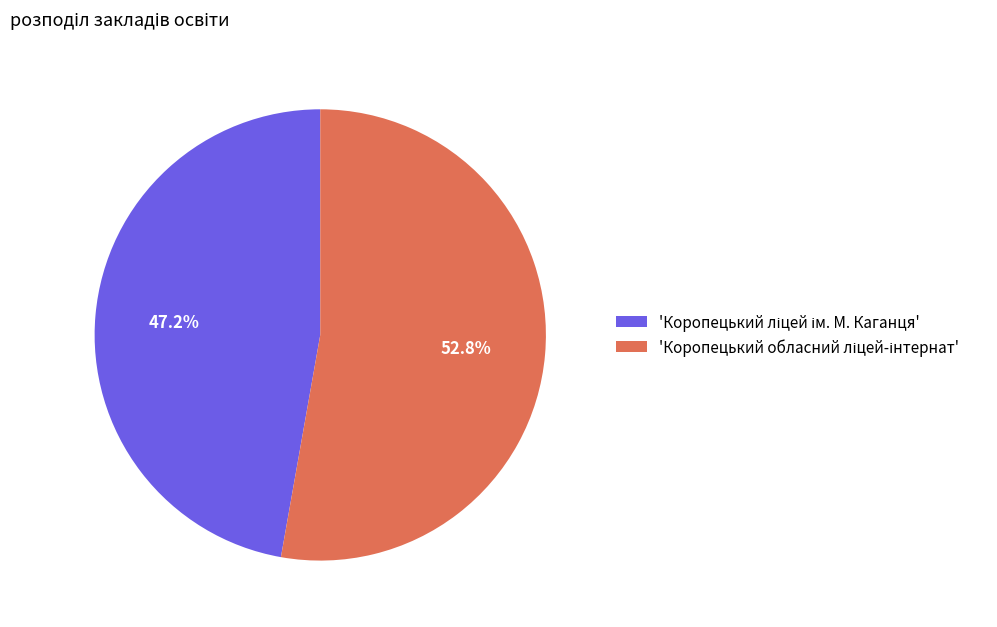

Does any single category account for the majority?

Yes